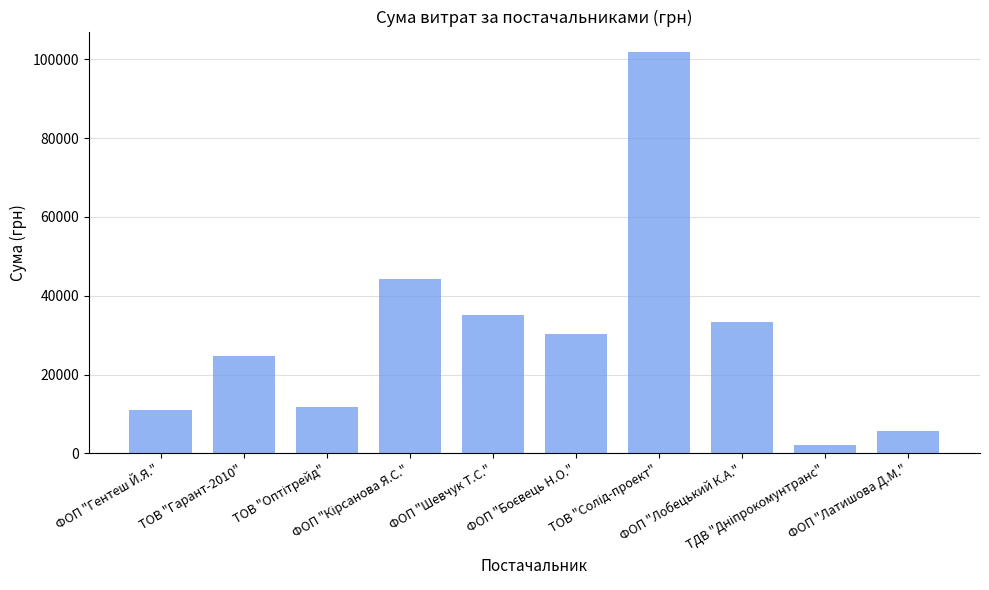

What is the label of the 1st bar from the left?

ФОП "Гентеш Й.Я."